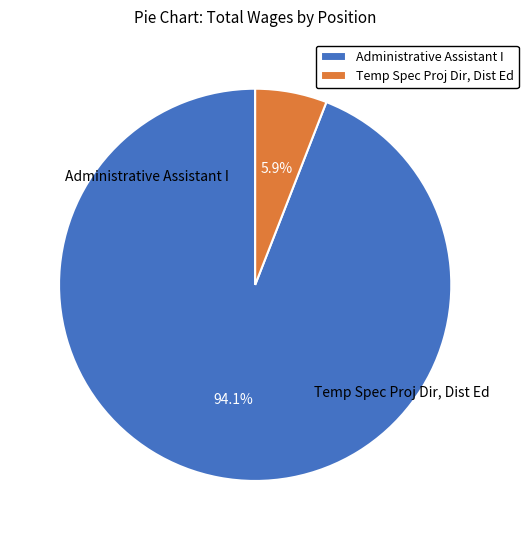

How many segments does this pie chart have?

2